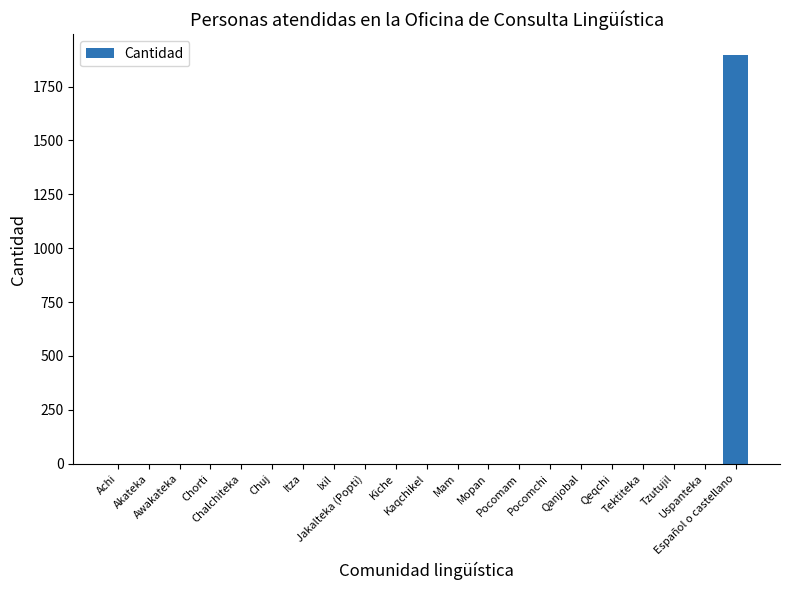

What is the maximum value shown in the chart?

1898